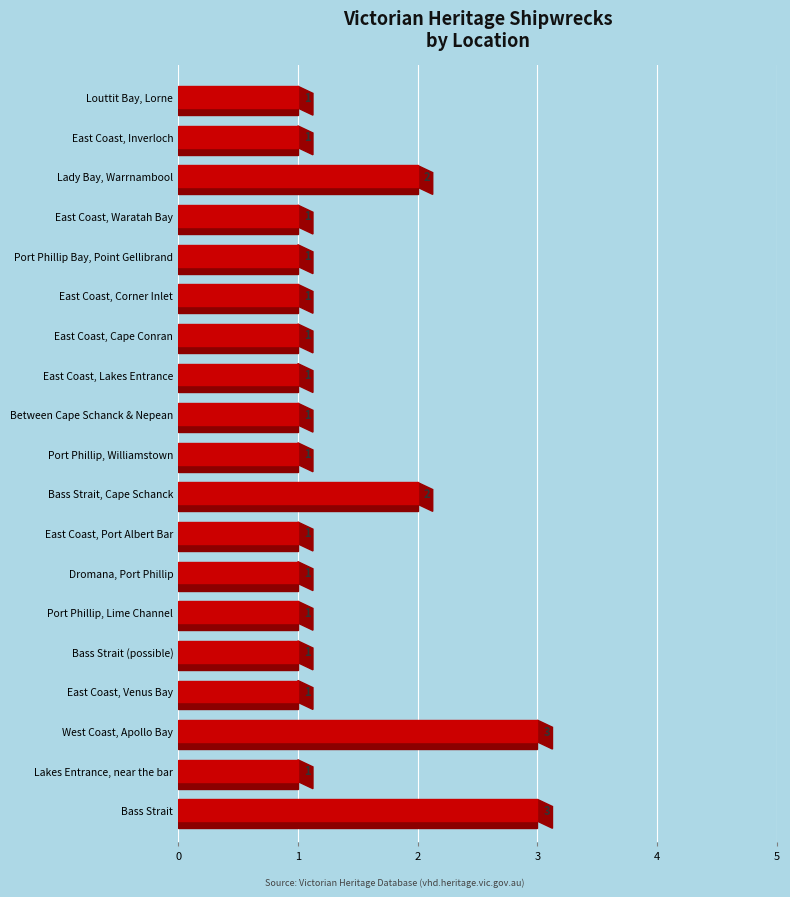

What is the average value?

1